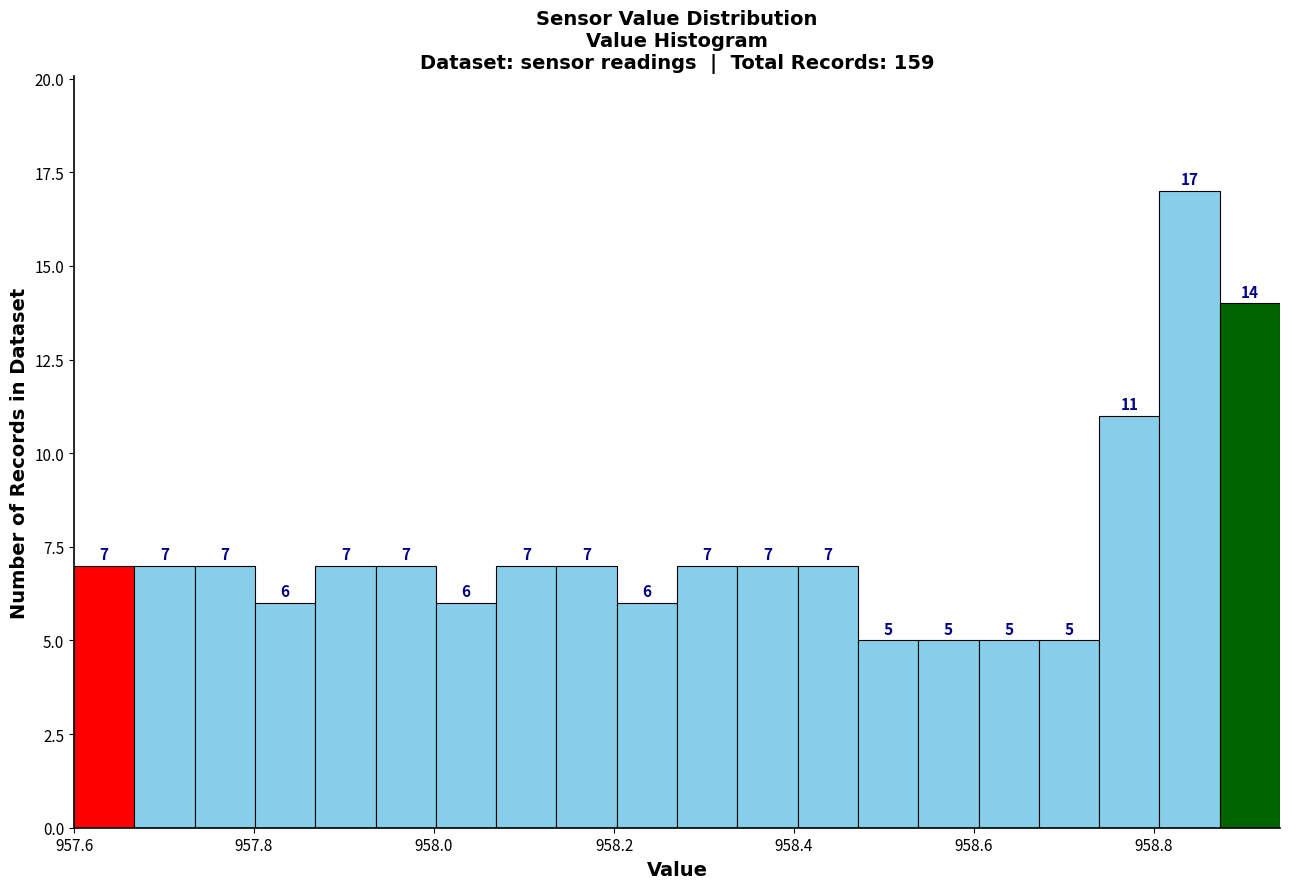

Read against the x-axis, roughly where is the centre of the tallest bar?

958.84